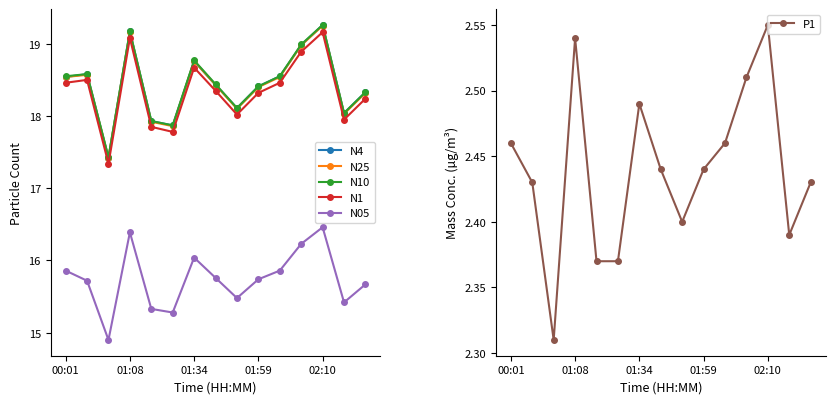

In N05, how many points are higher than both neighbors (excluding endpoints)?

3